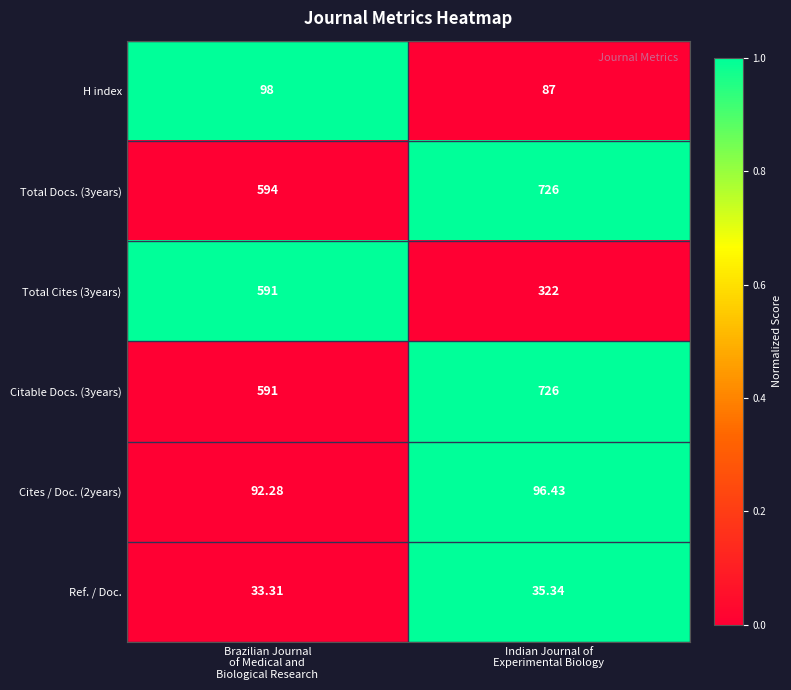

How many series are shown in this chart?

6